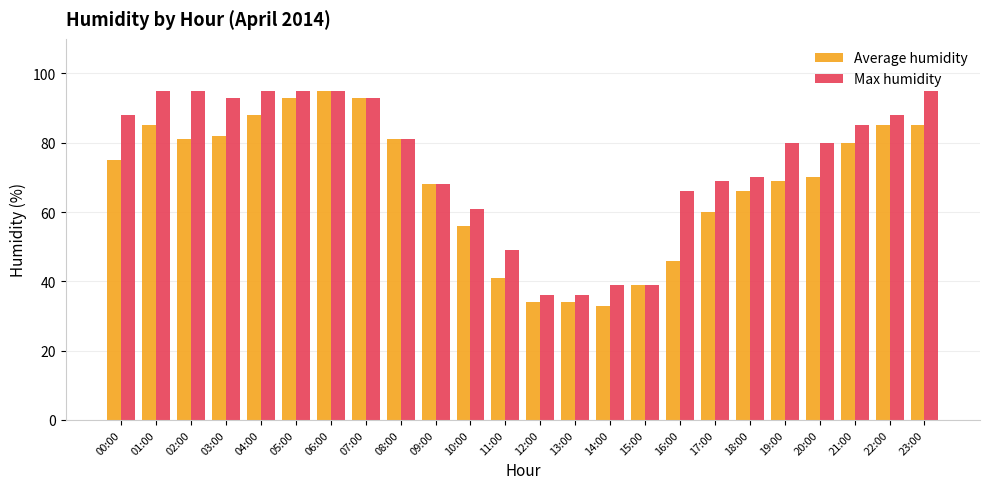

At which label does Max humidity first exceed 81?

00:00